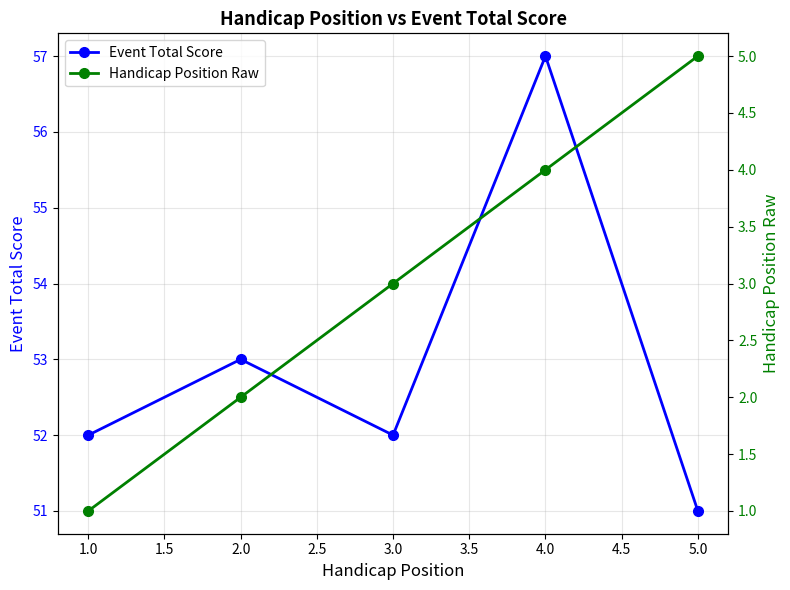

What is the difference between the maximum and second lowest values in the Event Total Score series?

5